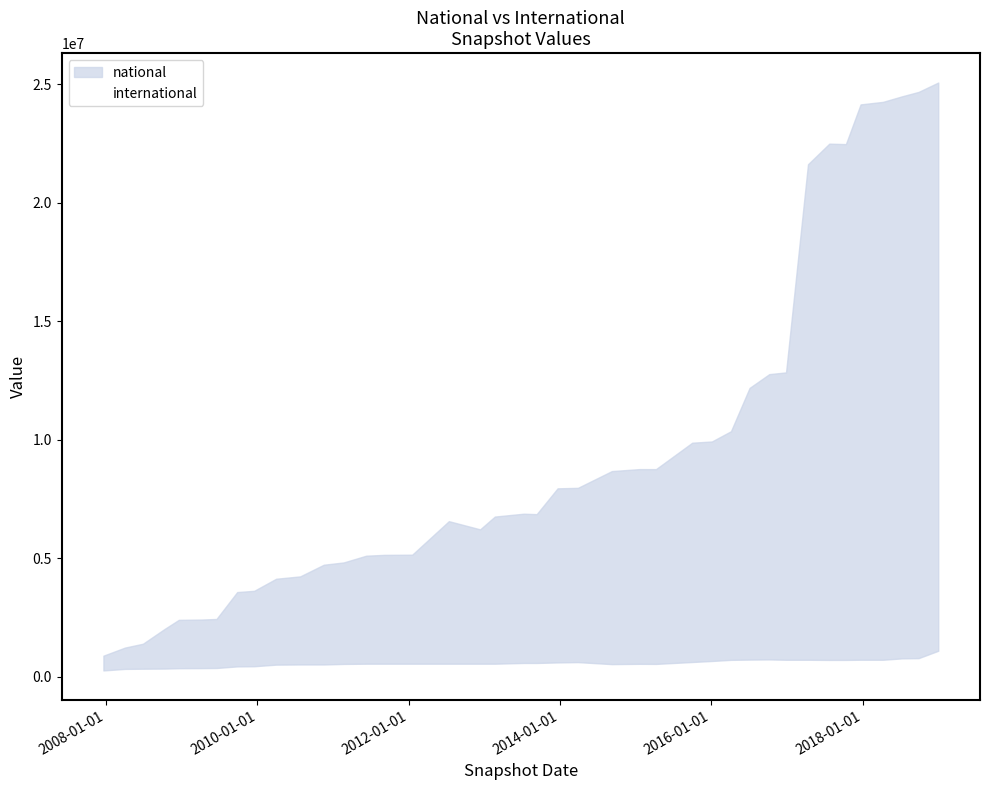

True or false: national and international intersect in this chart.

False